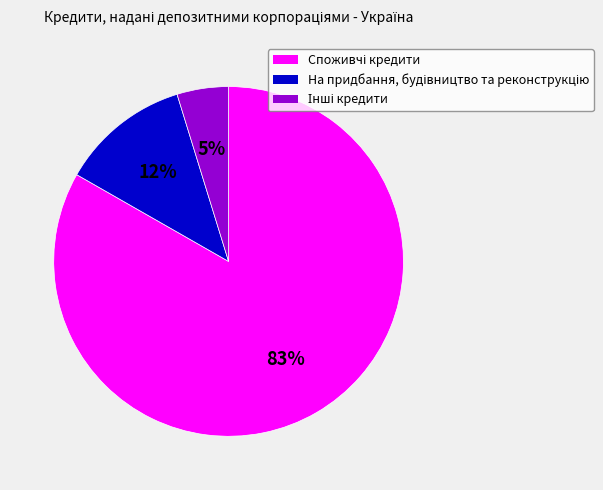

To the nearest percent, what is the average slice percentage?

33%